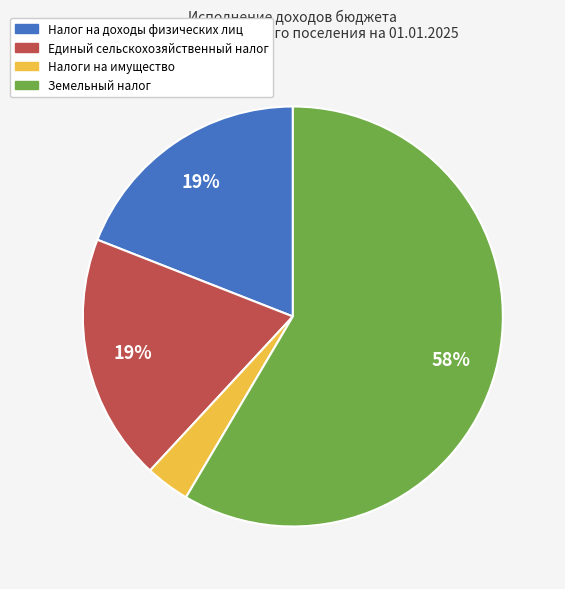

Is it true that Налог на доходы физических лиц is 19% of the pie?

True